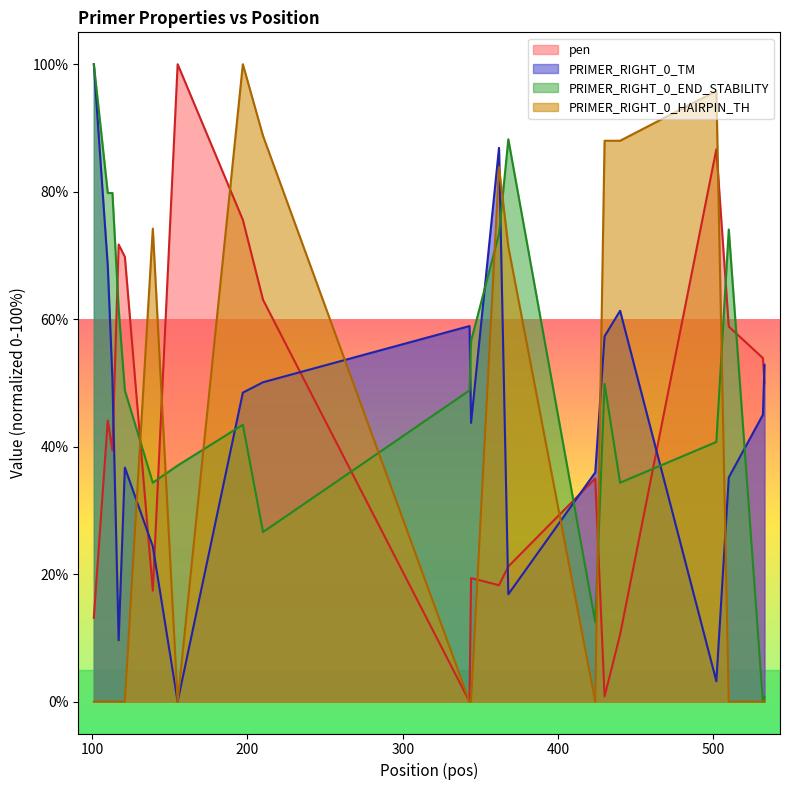

What is the average value of the PRIMER_RIGHT_0_TM series?

44.3